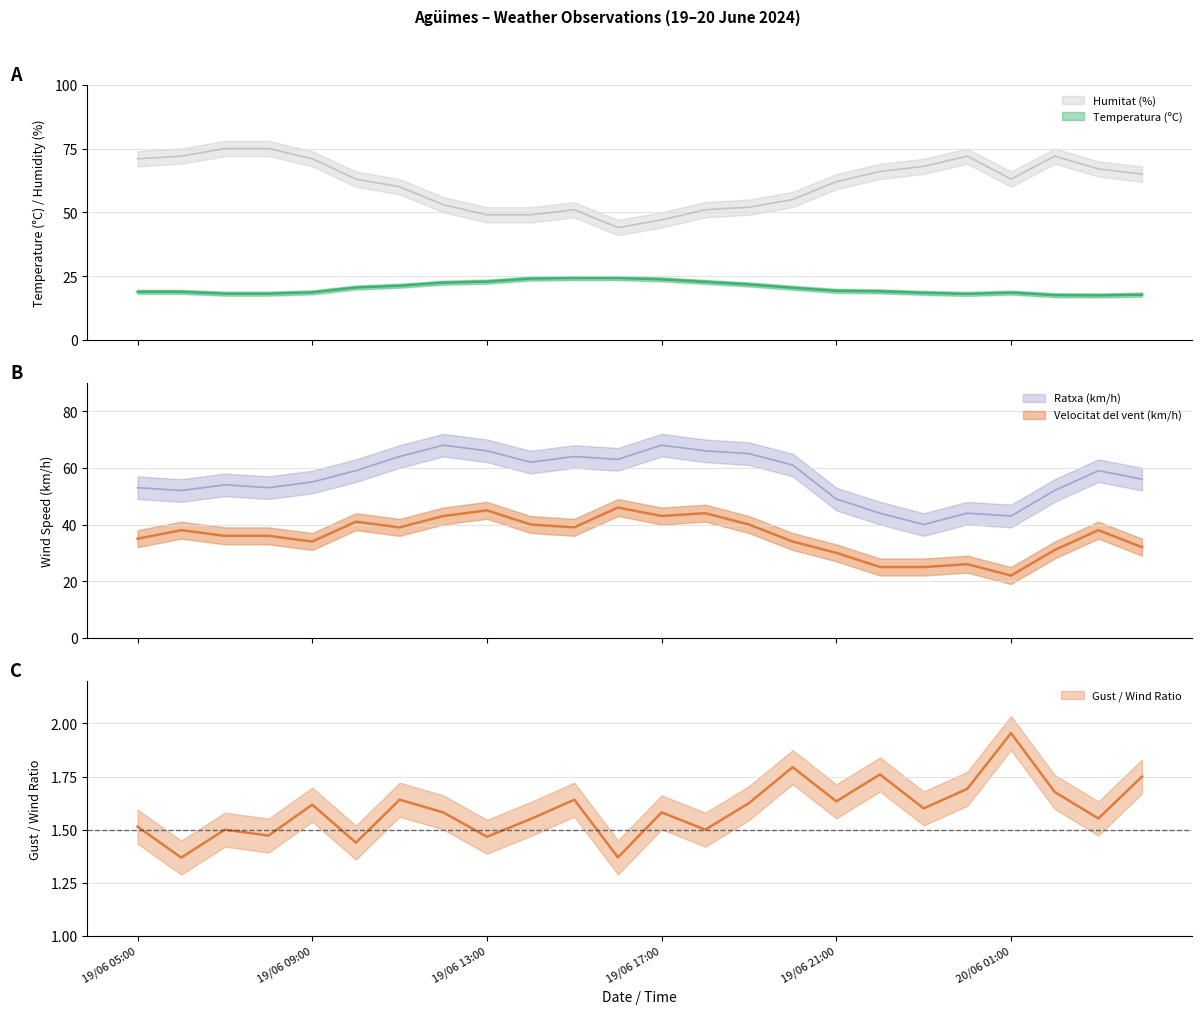

Rank the series at 19/06 23:00 from highest to lowest value.

Humitat (%), Ratxa (km/h), Velocitat del vent (km/h), Temperatura (ºC)